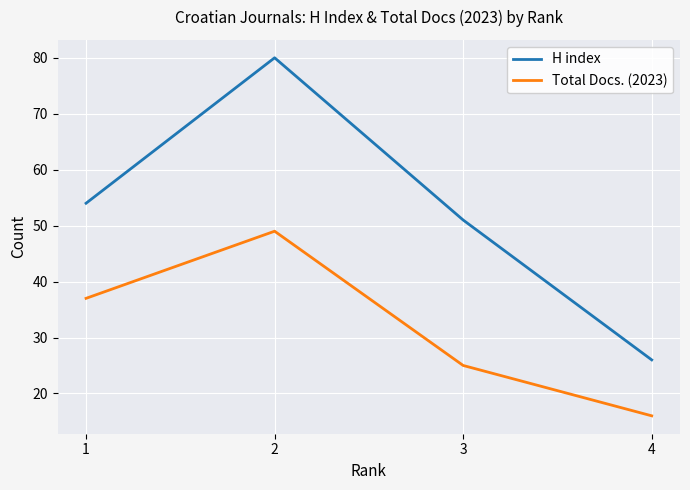

At which category is the sum across all series the highest?

2